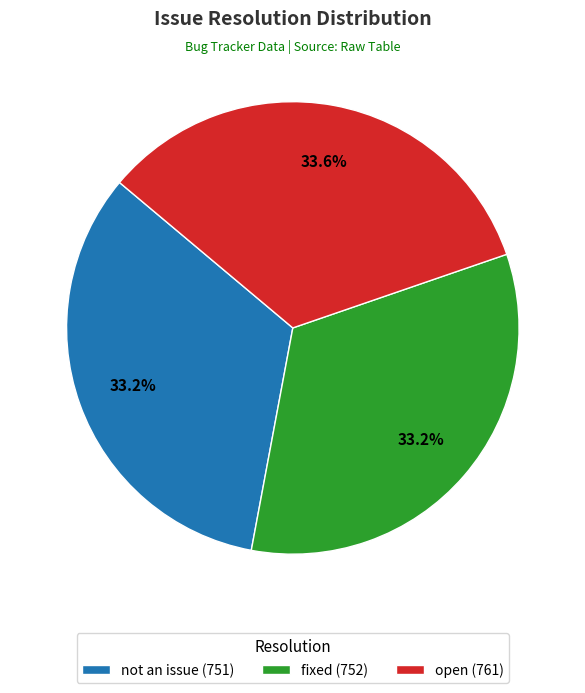

Approximately how many times larger is the value at open (761) compared to fixed (752)?

1.0